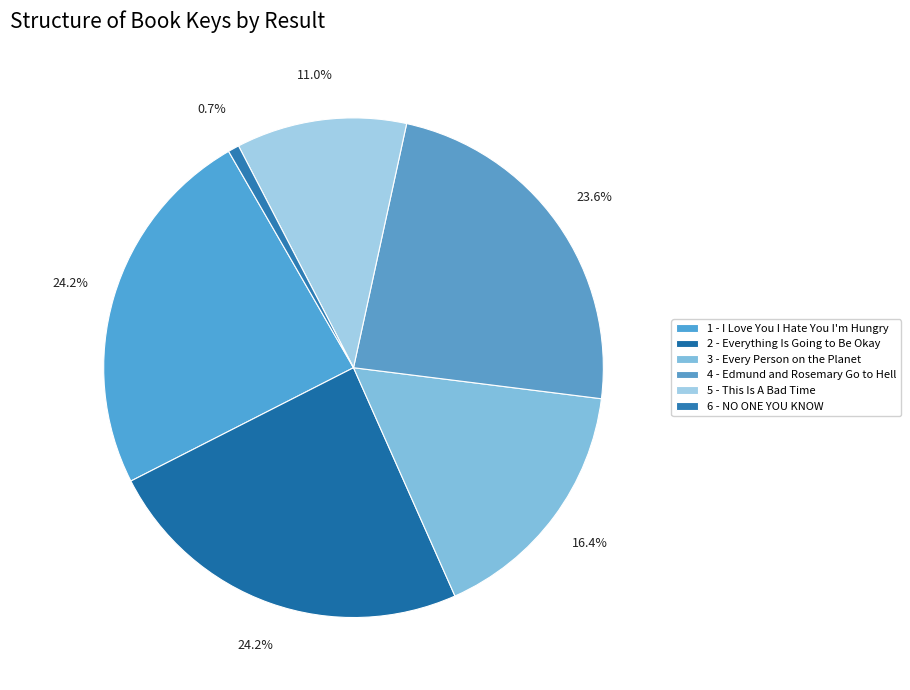

To the nearest percent, what portion does 5 - This Is A Bad Time represent?

11%